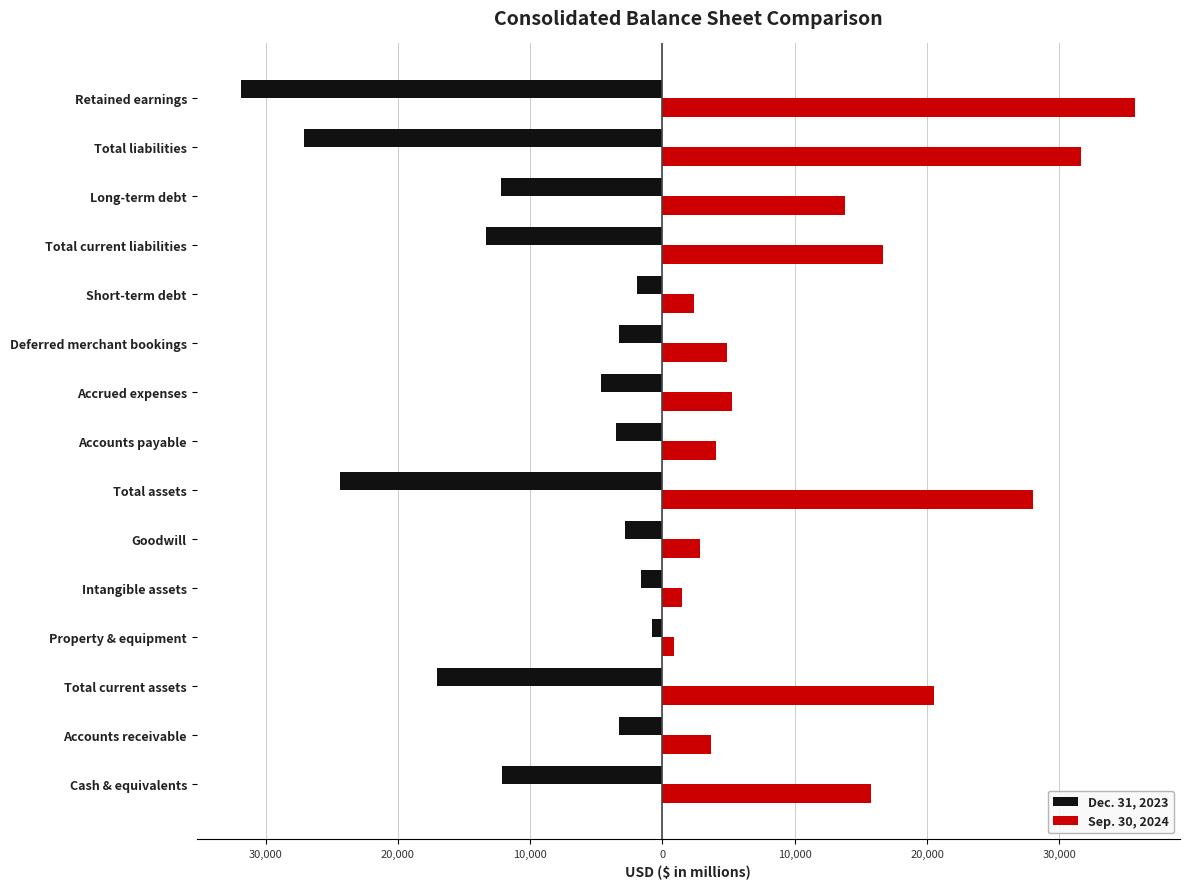

Reading left to right, extract all data points from this chart.

Dec. 31, 2023: -12107	-3253	-17034	-784	-1613	-2826	-24342	-3480	-4635	-3254	-1961	-13330	-12223	-27086	-31830
Sep. 30, 2024: 15775	3649	20529	882	1450	2838	27978	4065	5287	4907	2419	16678	13793	31631	35749